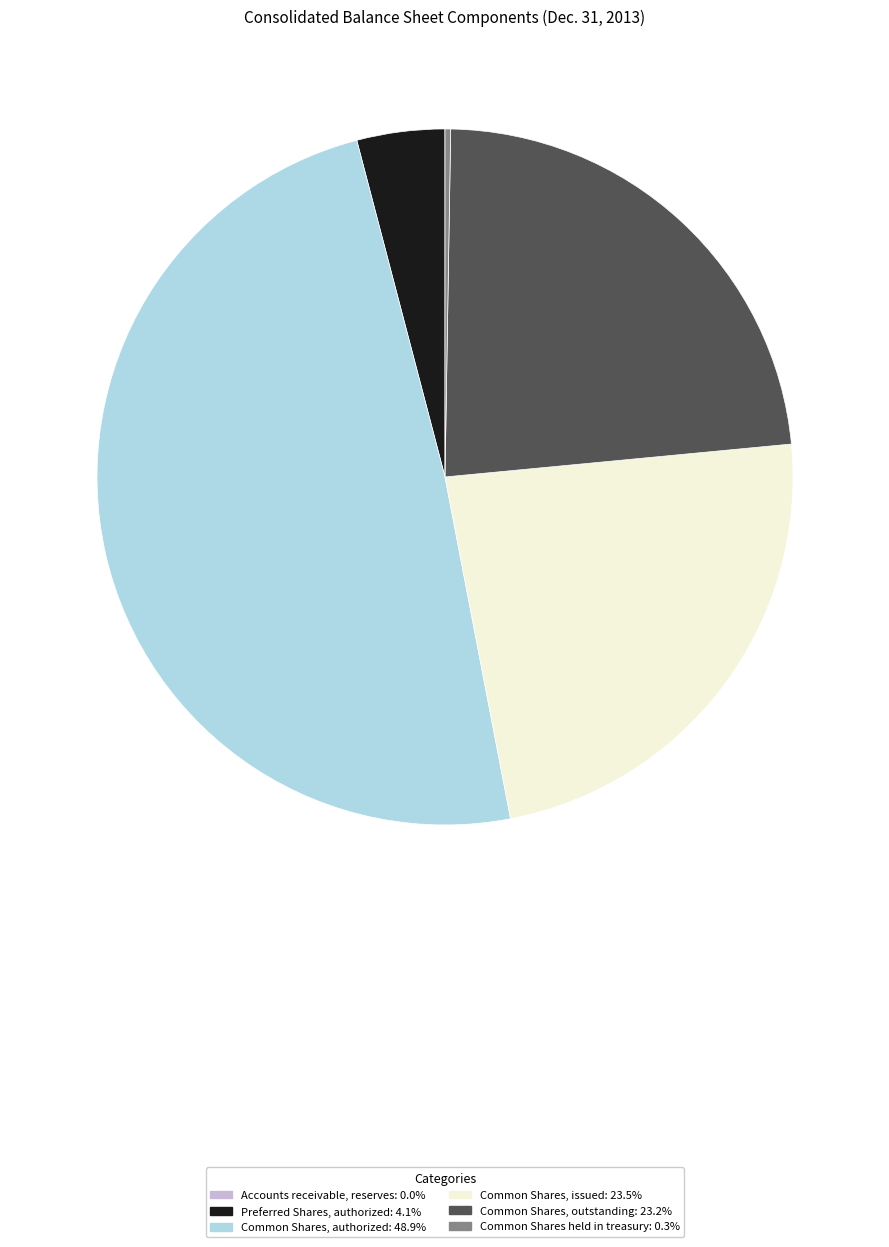

Is there any slice that represents more than half of the pie?

No